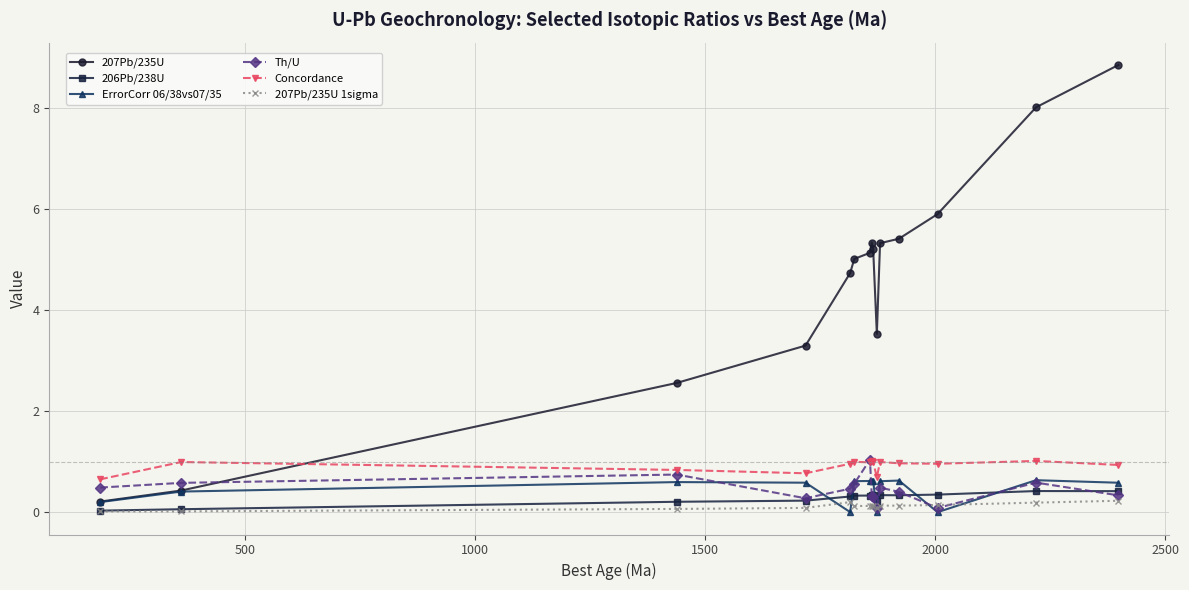

Which series has the widest spread of values?

207Pb/235U